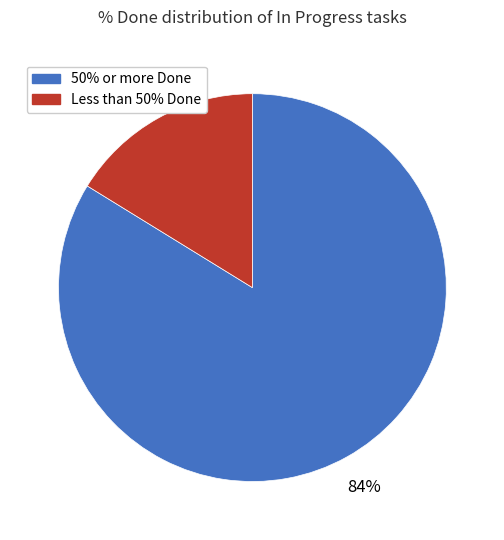

To the nearest percent, what is the difference between the largest and smallest slice percentages?

68%